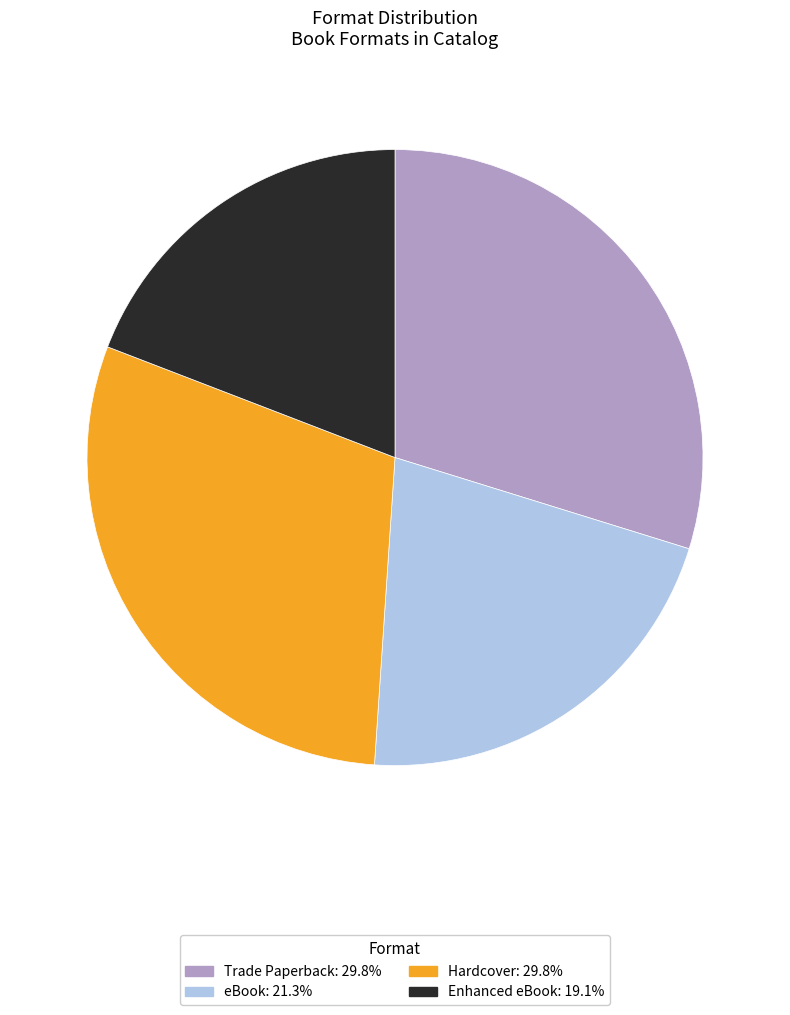

How many segments does this pie chart have?

4